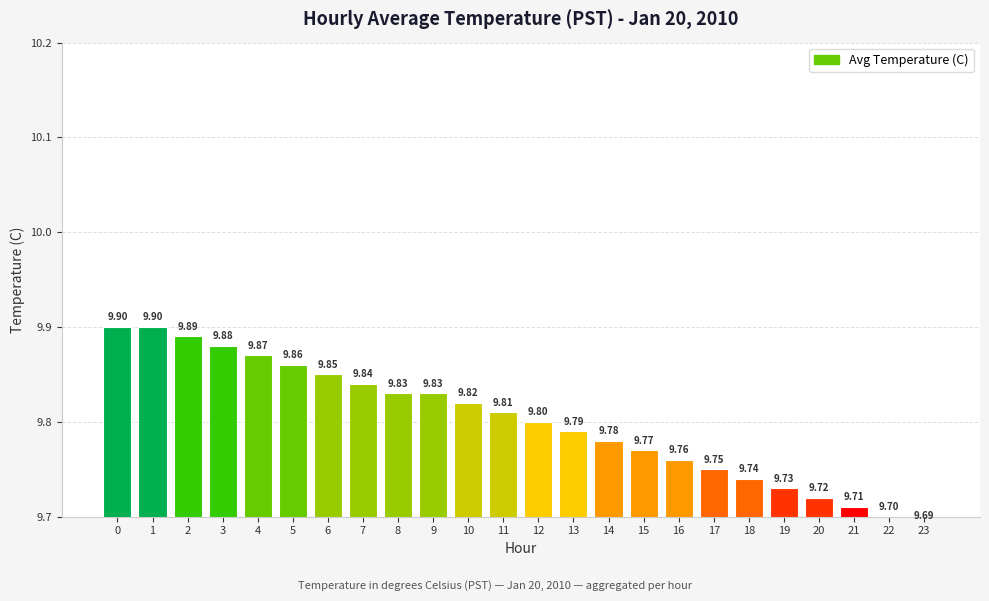

How many bars are there in total?

24